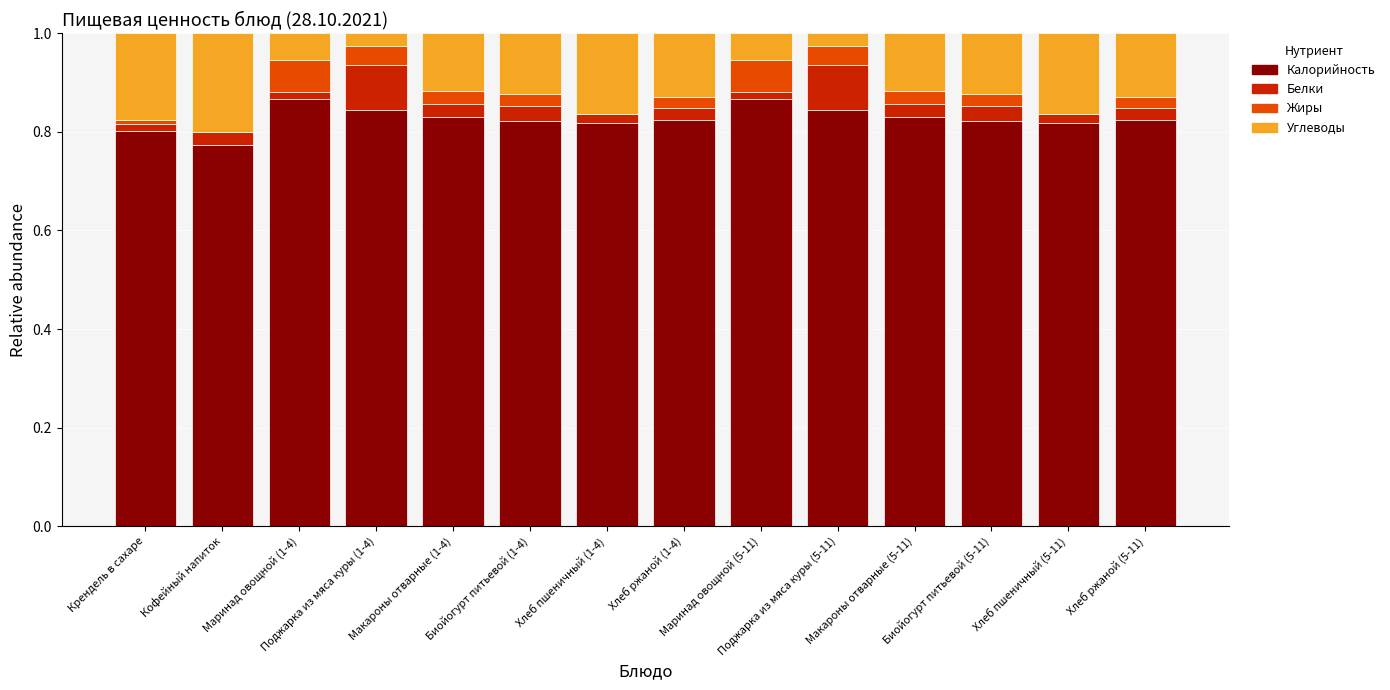

How many bars are there in total?

56